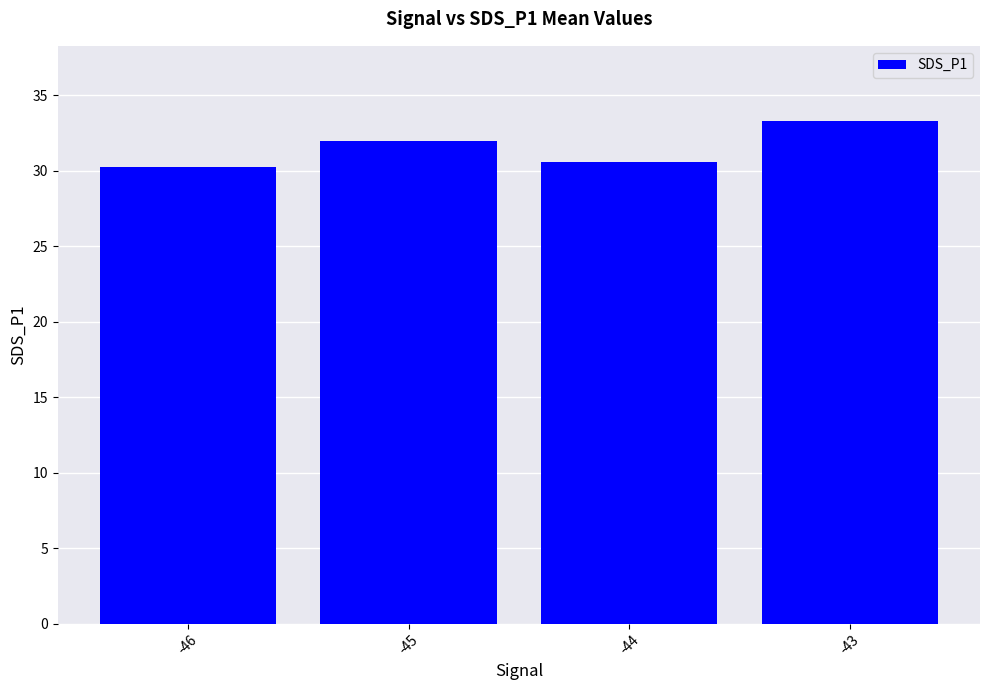

Does the chart contain stacked bars?

No